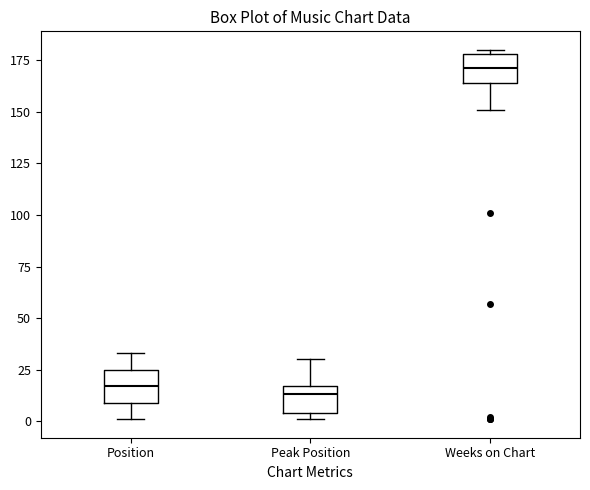

Reading left to right, transcribe this box plot: for each box, give where its median line is, the range the box spans, and where its two whiskers end, as read against the y-axis. The values are not printed on the chart, so give them approximately, as read against the axis.

Position: median 15, box 10 to 25, whiskers 0 to 35
Peak Position: median 15 (just below the box's upper edge), box 5 to 15, whiskers 0 to 30
Weeks on Chart: median 170, box 165 to 180, whiskers 150 to 180 (just above the box's upper edge)